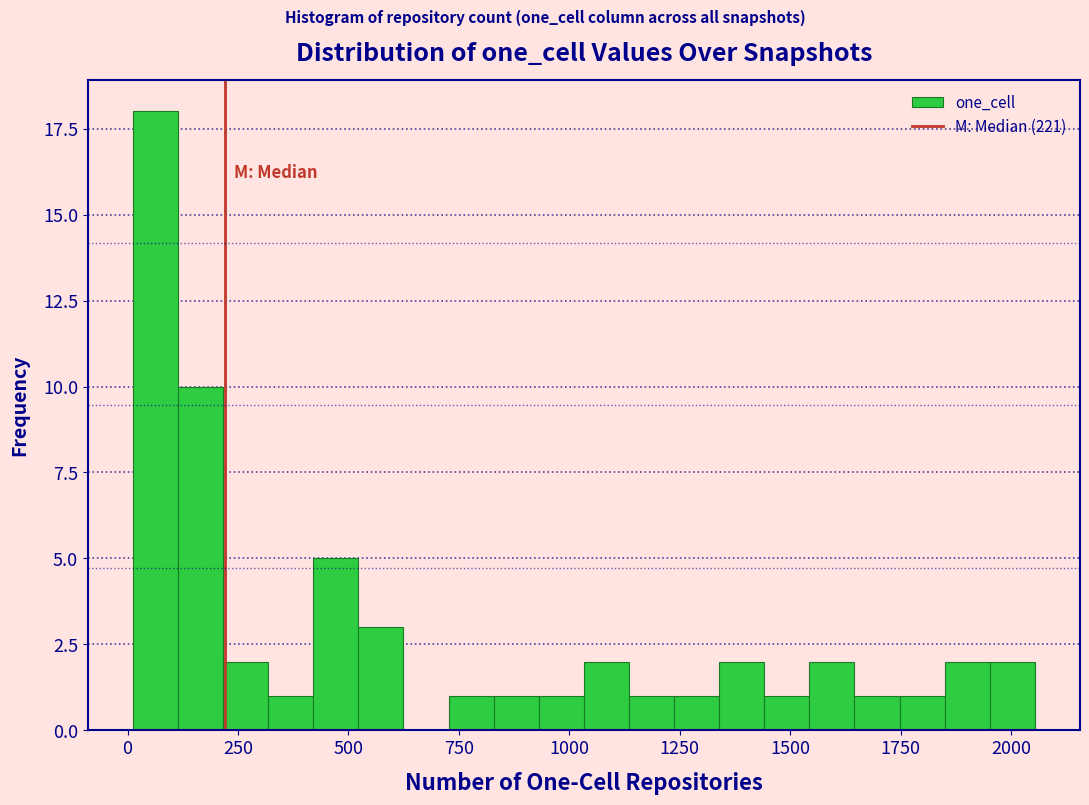

Read against the x-axis, roughly where is the centre of the tallest bar?

50